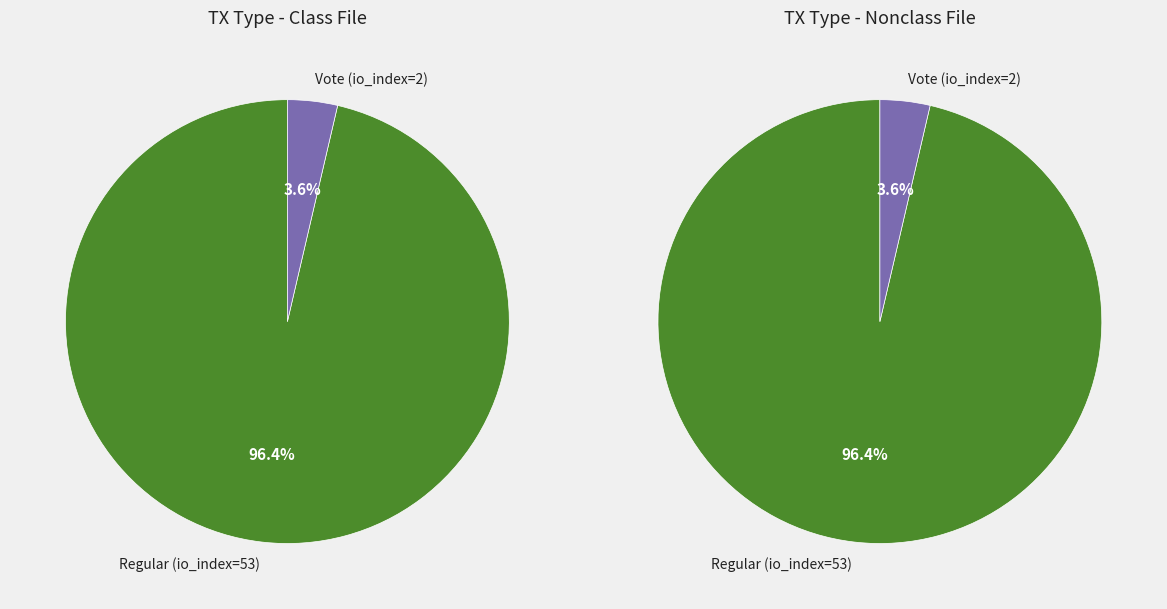

Between Regular (io_index=53) and Vote (io_index=2), which is larger?

Regular (io_index=53)